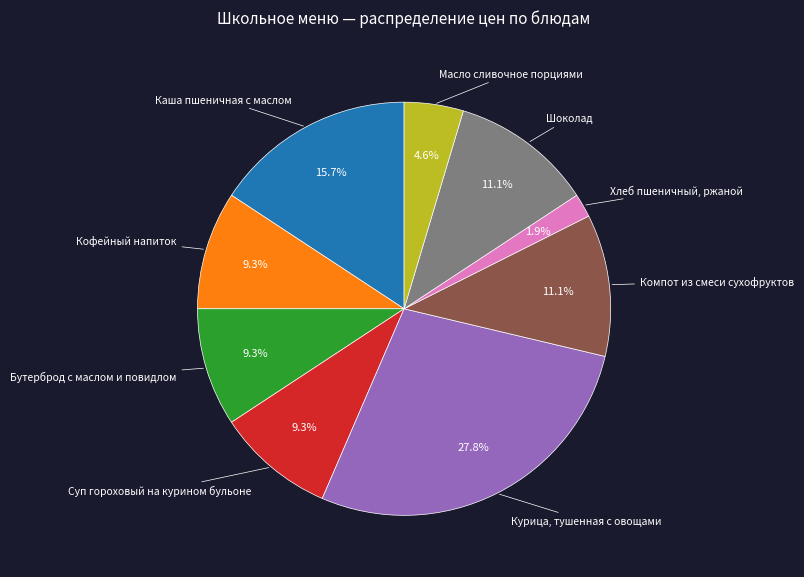

Does any single category account for the majority?

No